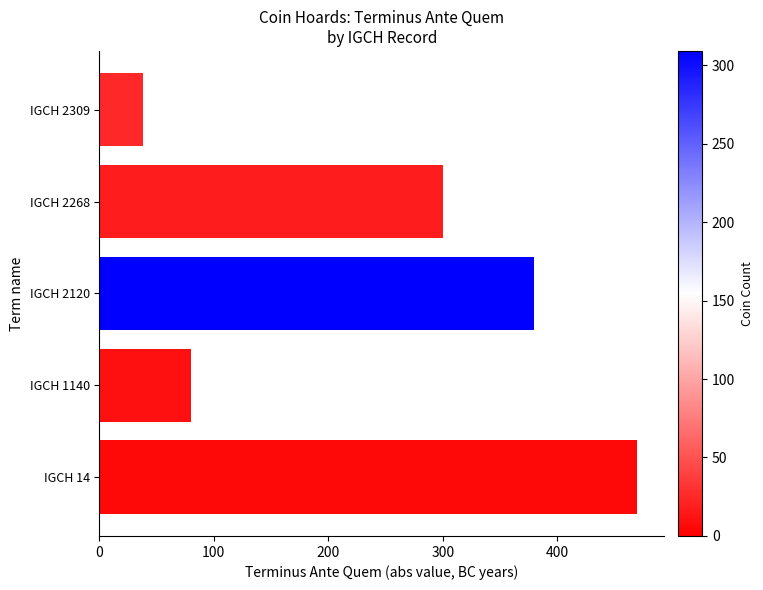

What is the sum of all values?

1268